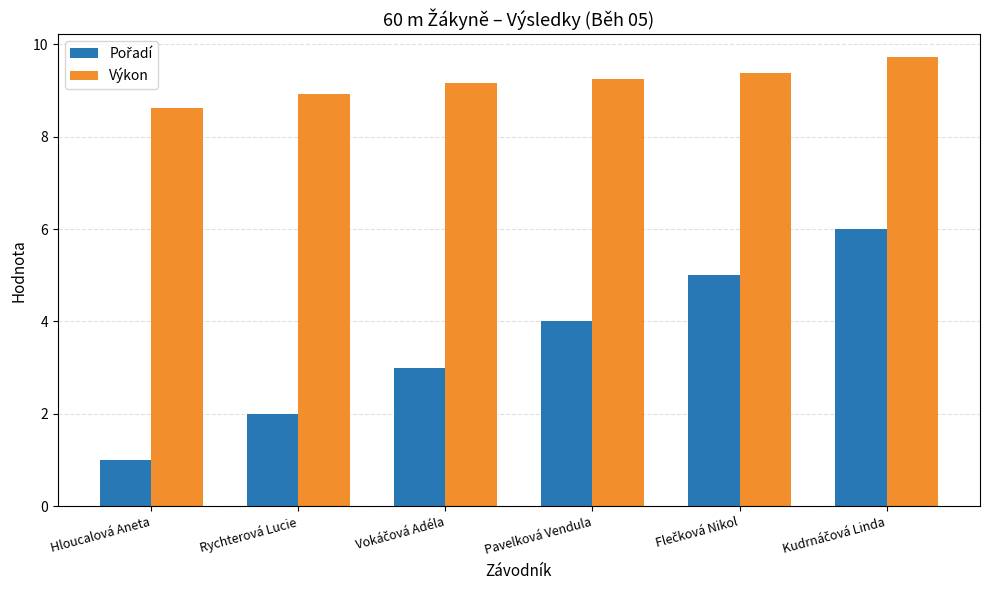

What is the sum of all Výkon values?

55.1